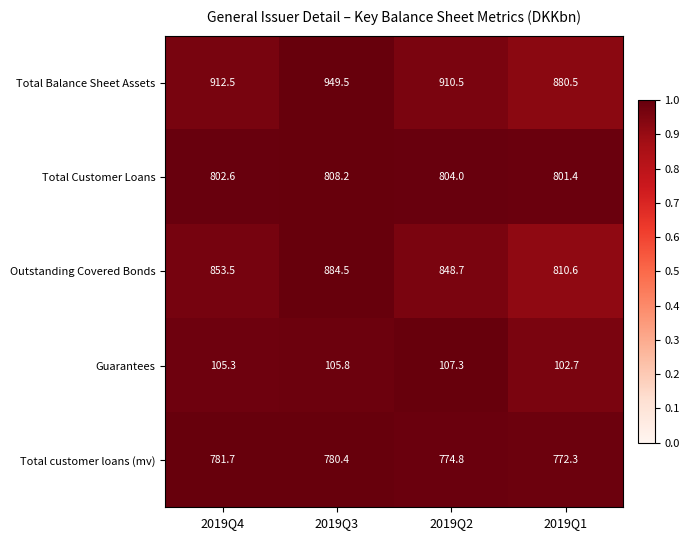

Reading left to right, what are all the values shown in this chart?

Total Balance Sheet Assets: 2019Q4=912.5	2019Q3=949.5	2019Q2=910.5	2019Q1=880.5
Total Customer Loans: 2019Q4=802.6	2019Q3=808.2	2019Q2=804.0	2019Q1=801.4
Outstanding Covered Bonds: 2019Q4=853.5	2019Q3=884.5	2019Q2=848.7	2019Q1=810.6
Guarantees: 2019Q4=105.3	2019Q3=105.8	2019Q2=107.3	2019Q1=102.7
Total customer loans (mv): 2019Q4=781.7	2019Q3=780.4	2019Q2=774.8	2019Q1=772.3